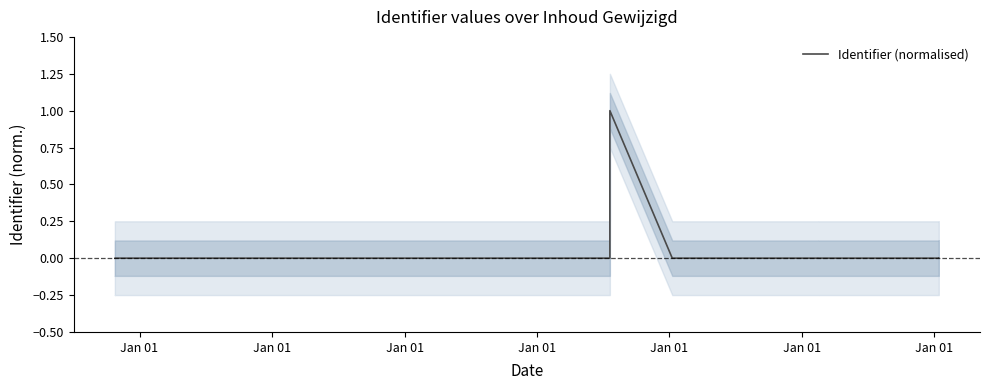

How many values are above zero?

10